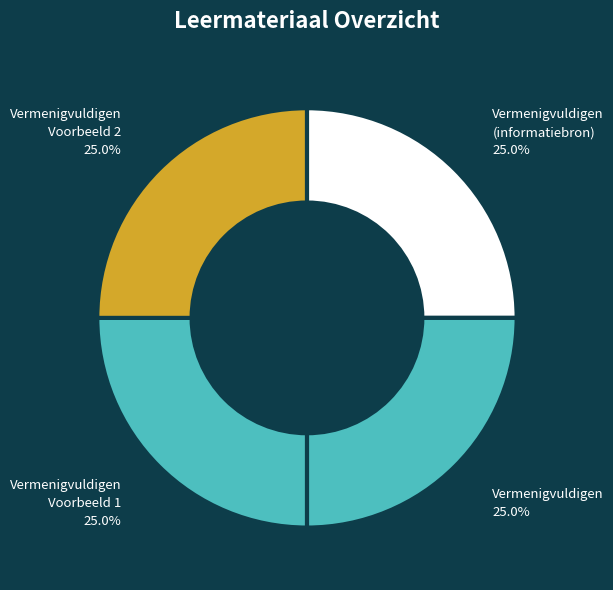

What is the ratio of the value at Vermenigvuldigen to the value at Vermenigvuldigen Voorbeeld 1?

1.0